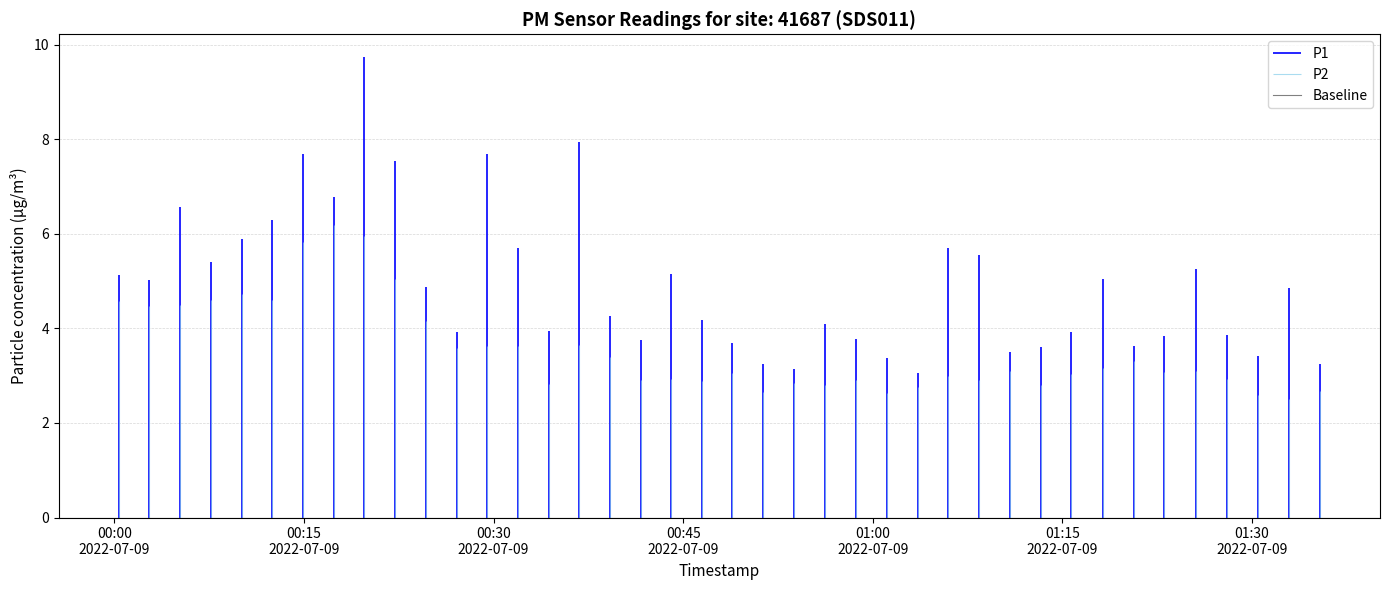

Which series has the widest spread of values?

P1